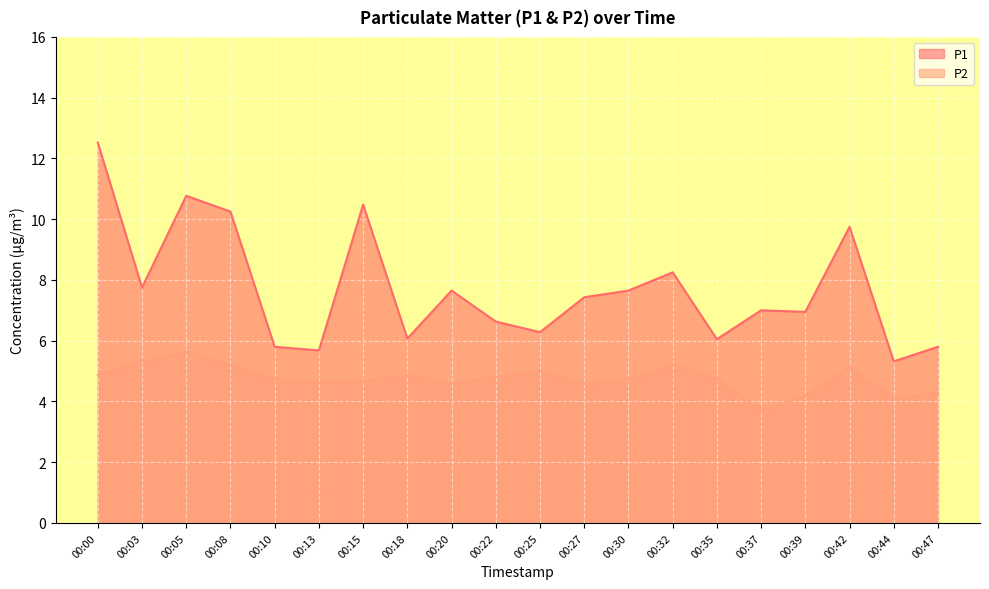

Which series has the largest total across all categories?

P1